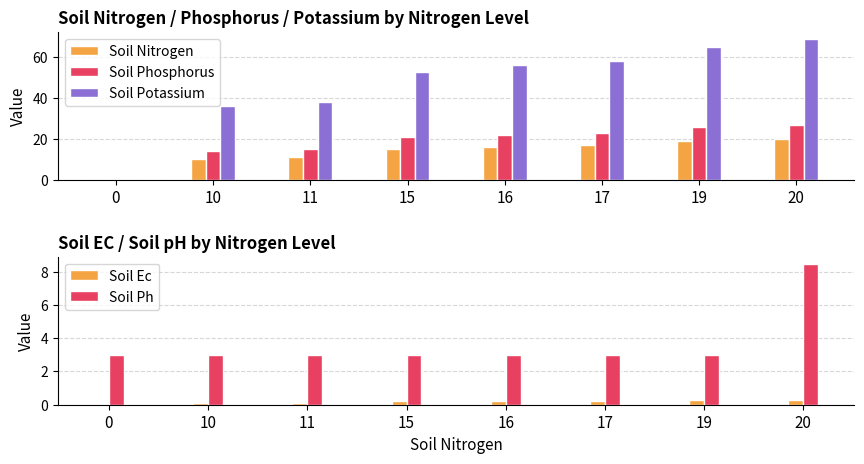

What are all the series names shown in the legend?

Soil Nitrogen, Soil Phosphorus, Soil Potassium, Soil Ec, Soil Ph